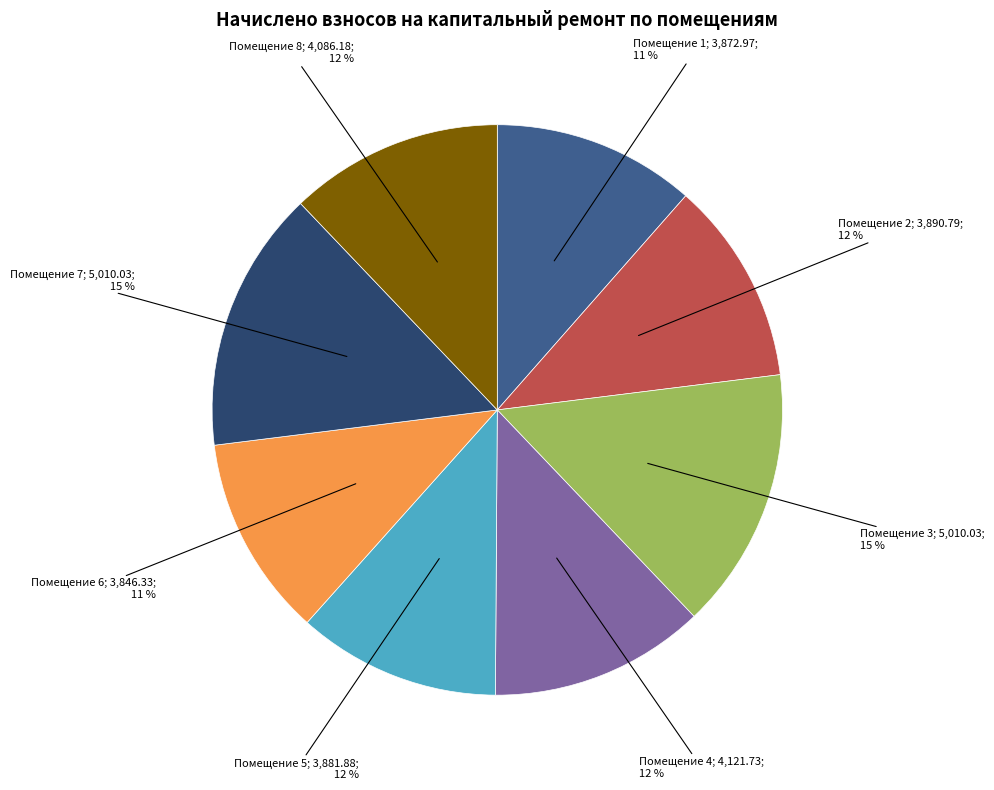

Count the number of slices in the pie.

8